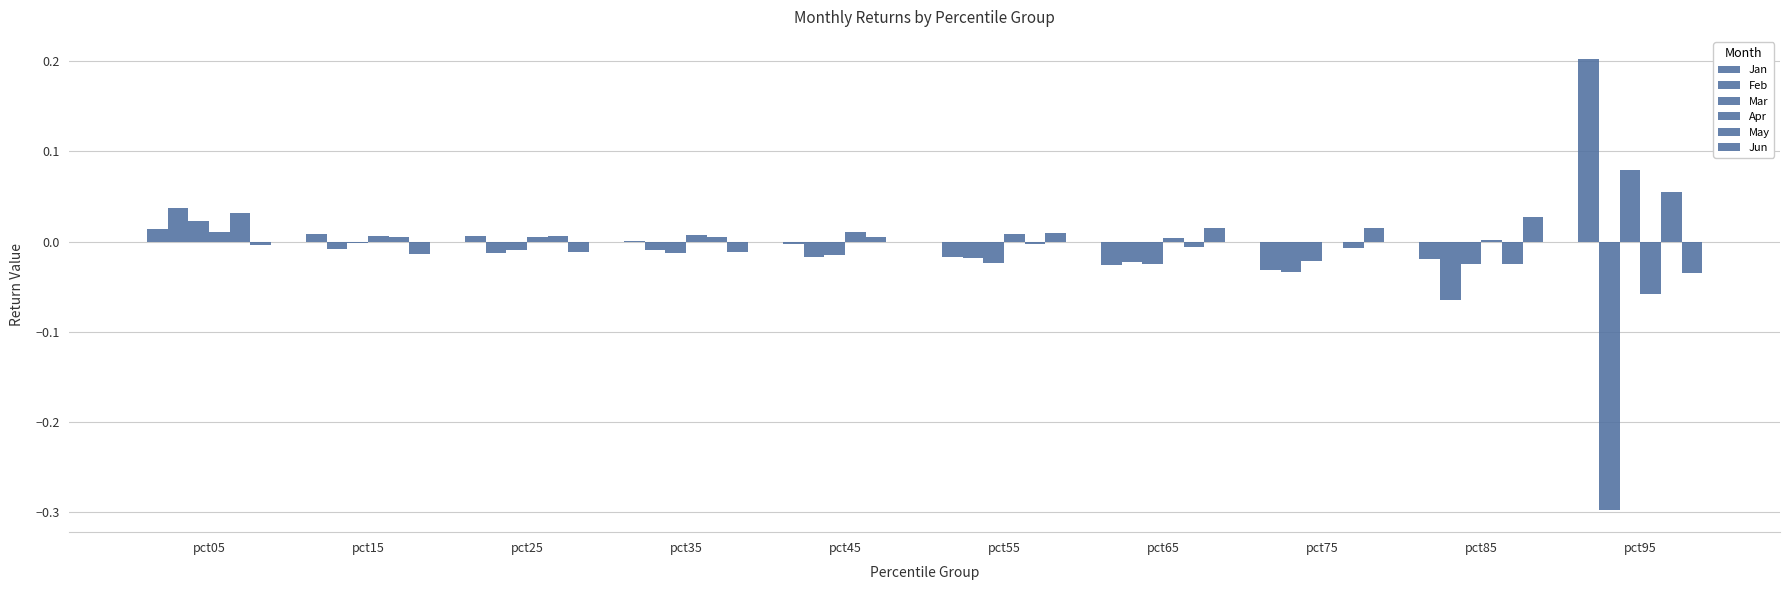

Are the bars grouped side by side (vs. stacked)?

Yes